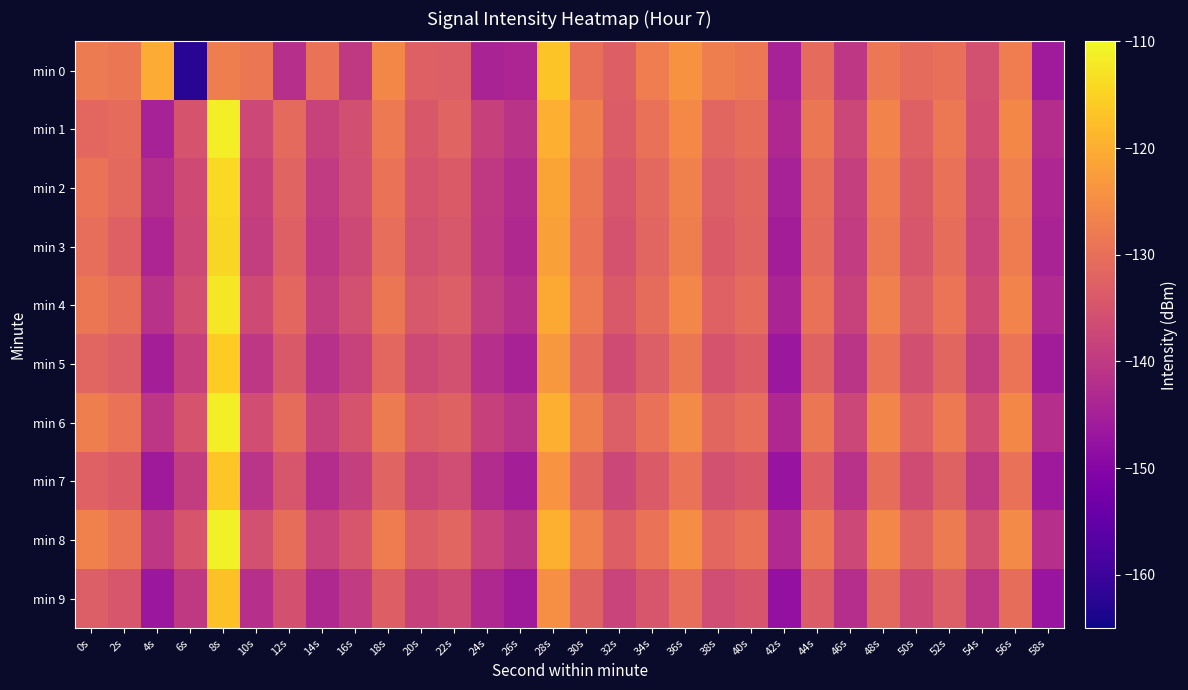

Which series changed the most between 16s and 48s?

min 0